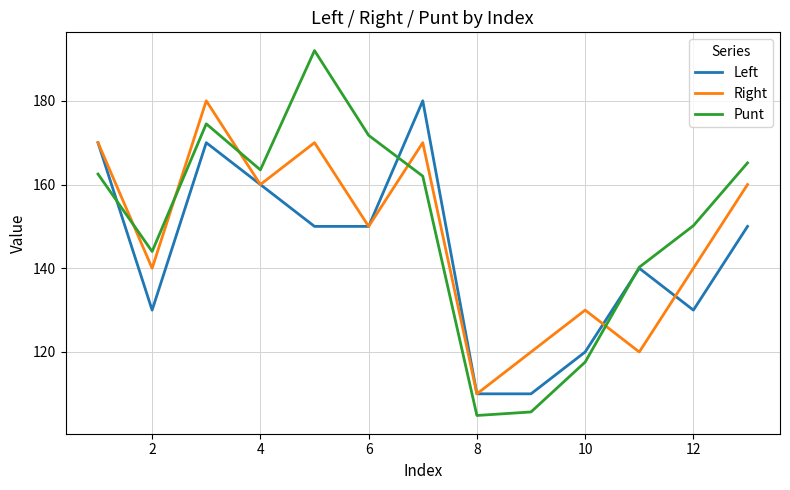

True or false: Left and Punt intersect in this chart.

True